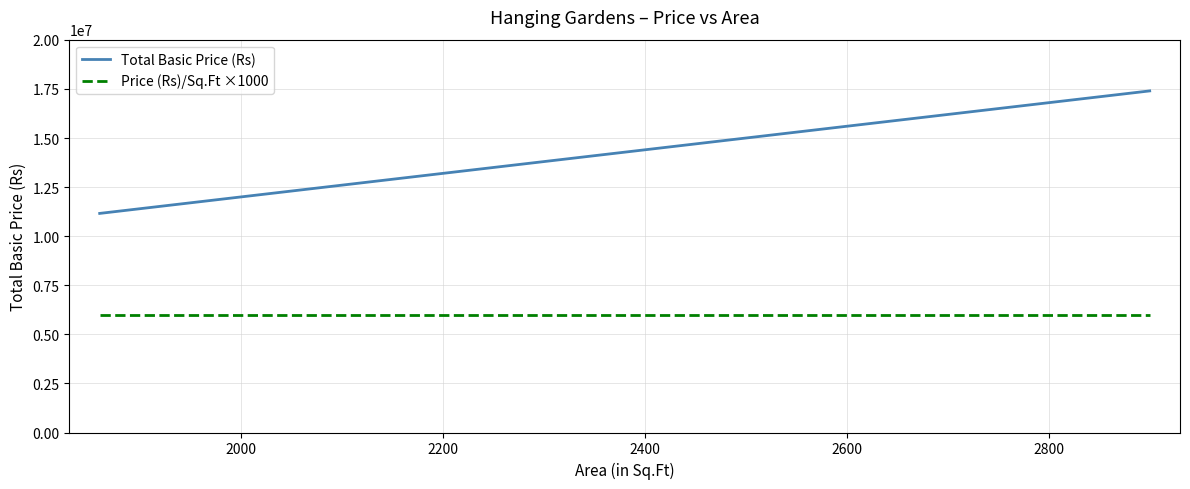

Which series has the largest total across all categories?

Total Basic Price (Rs)